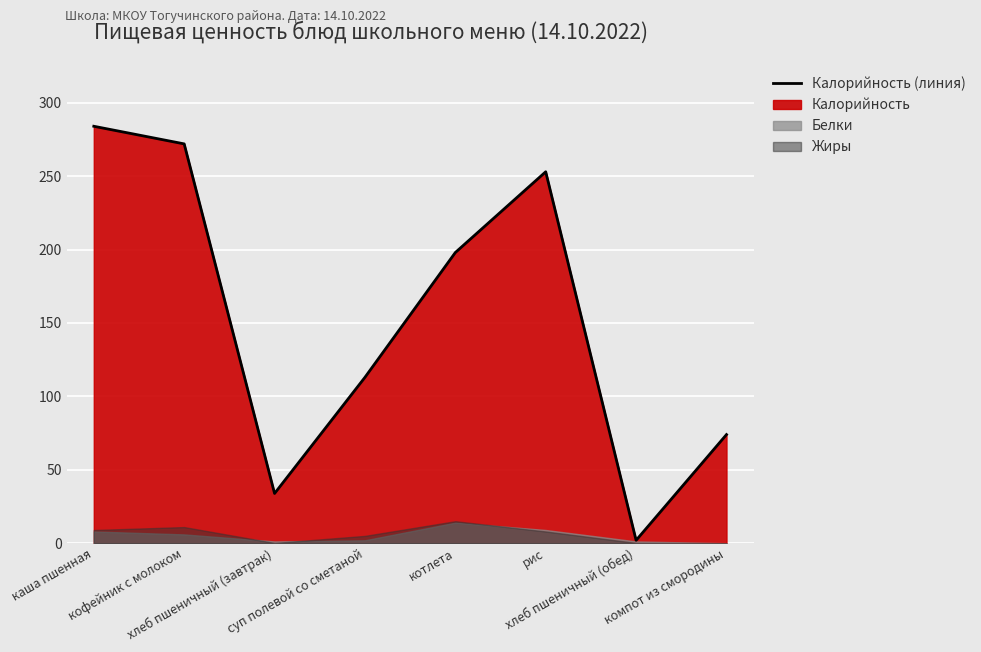

Is it true that the value at кофейник с молоком is 272.0?

True